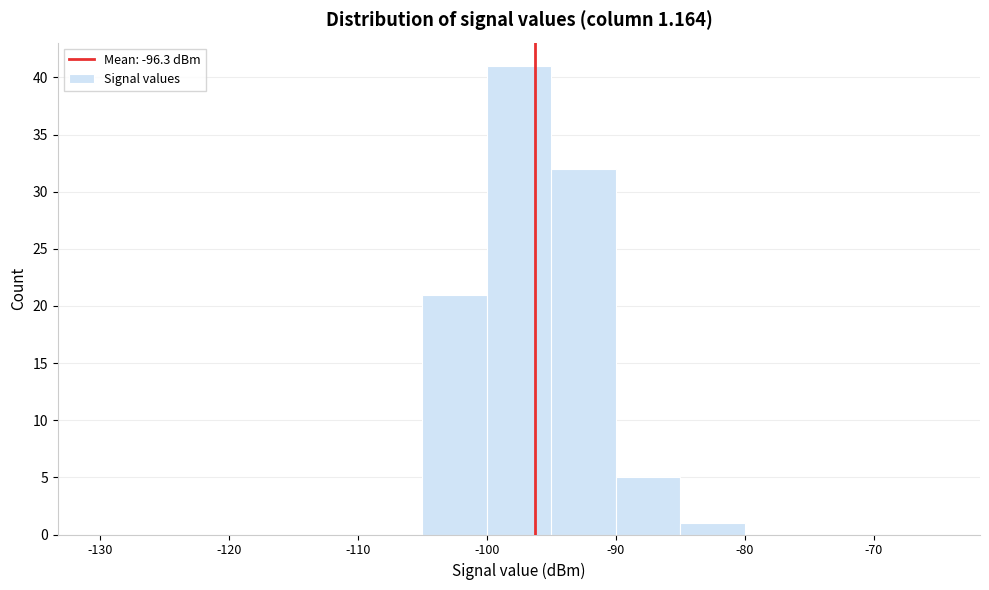

What is the height of the bar covering -90 to -85 on the x-axis? The values are not printed on the chart, so give them approximately, as read against the axis.

5